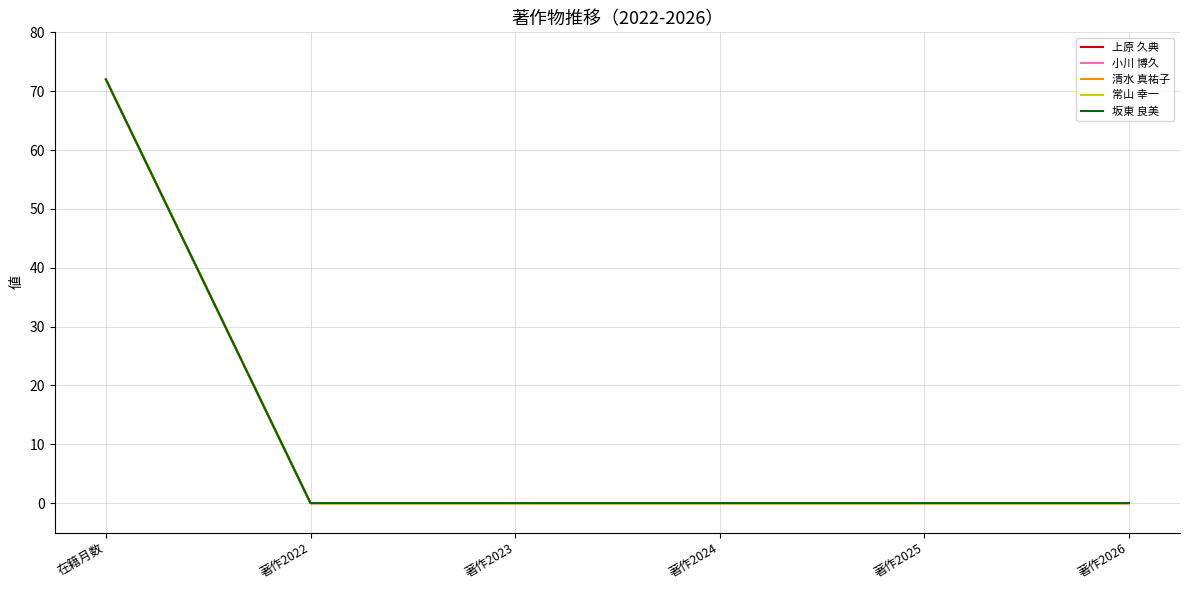

At 著作2023, list the series in order from largest to smallest.

上原 久典, 小川 博久, 清水 真祐子, 常山 幸一, 坂東 良美